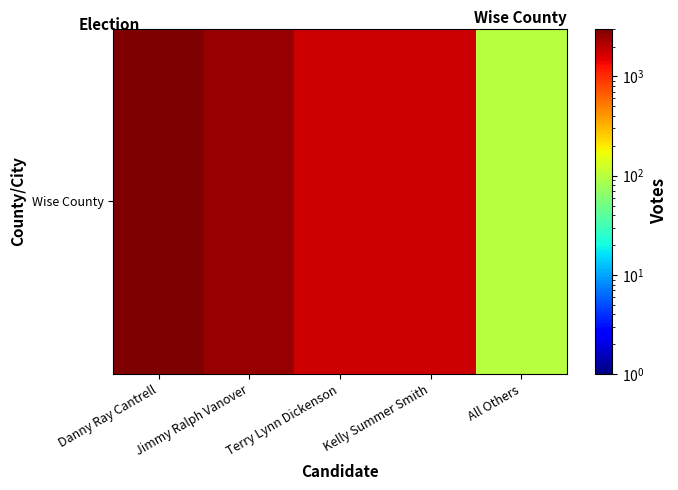

What is the sum of the values at Danny Ray Cantrell and Terry Lynn Dickenson?

4805